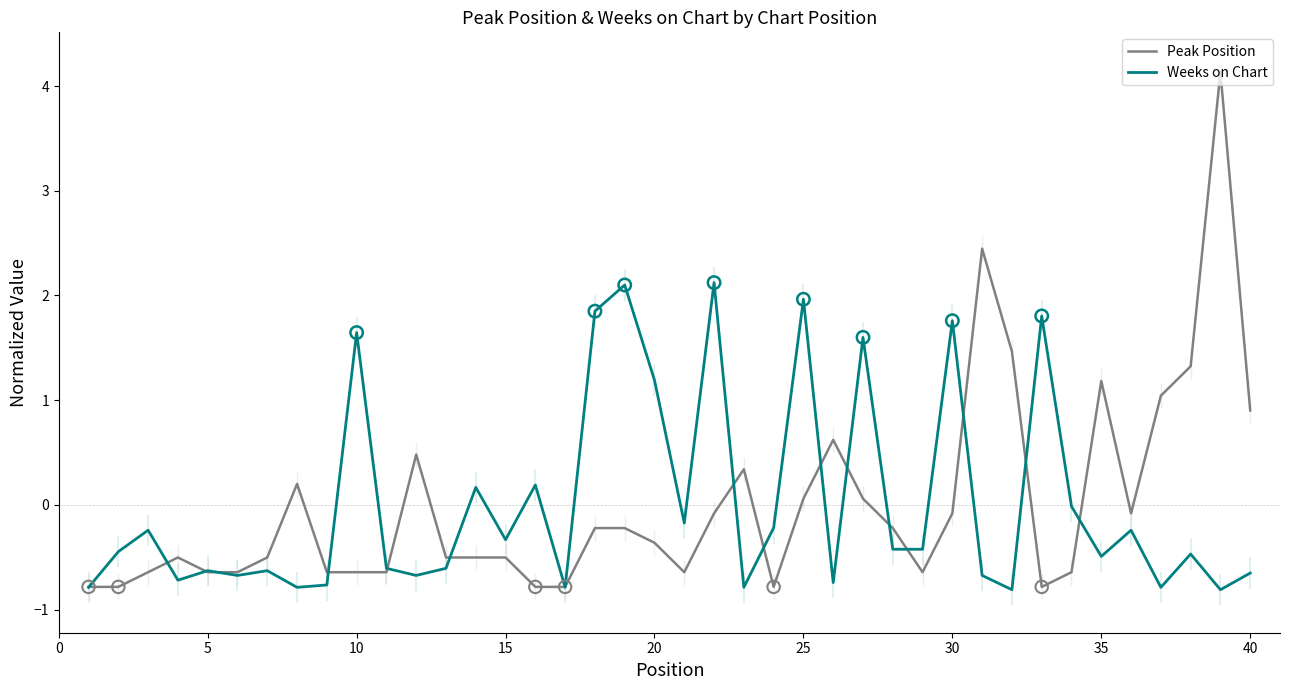

What are all the series names shown in the legend?

Peak Position, Weeks on Chart